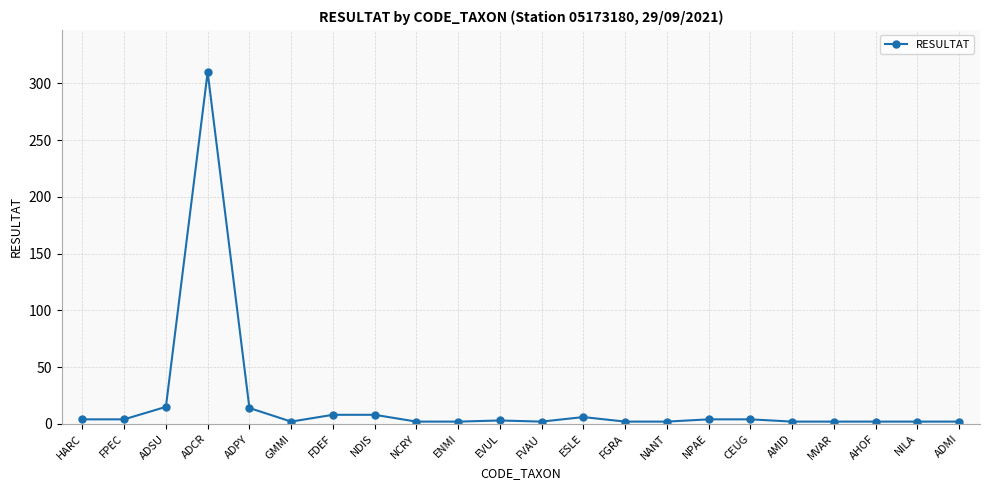

Where is the first local maximum?

ADCR